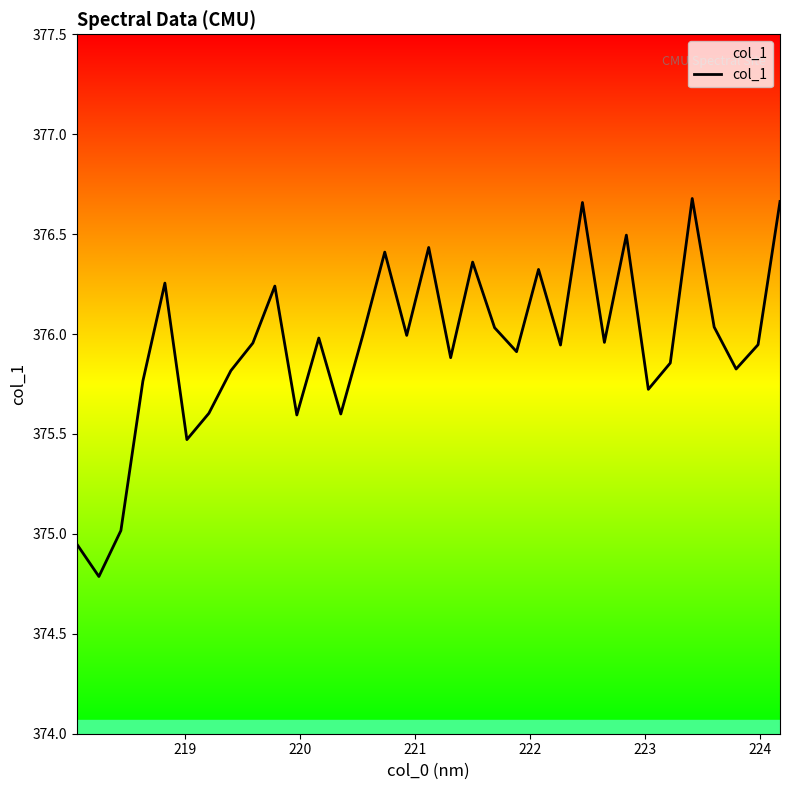

What is the difference between the maximum and minimum values?

1.9